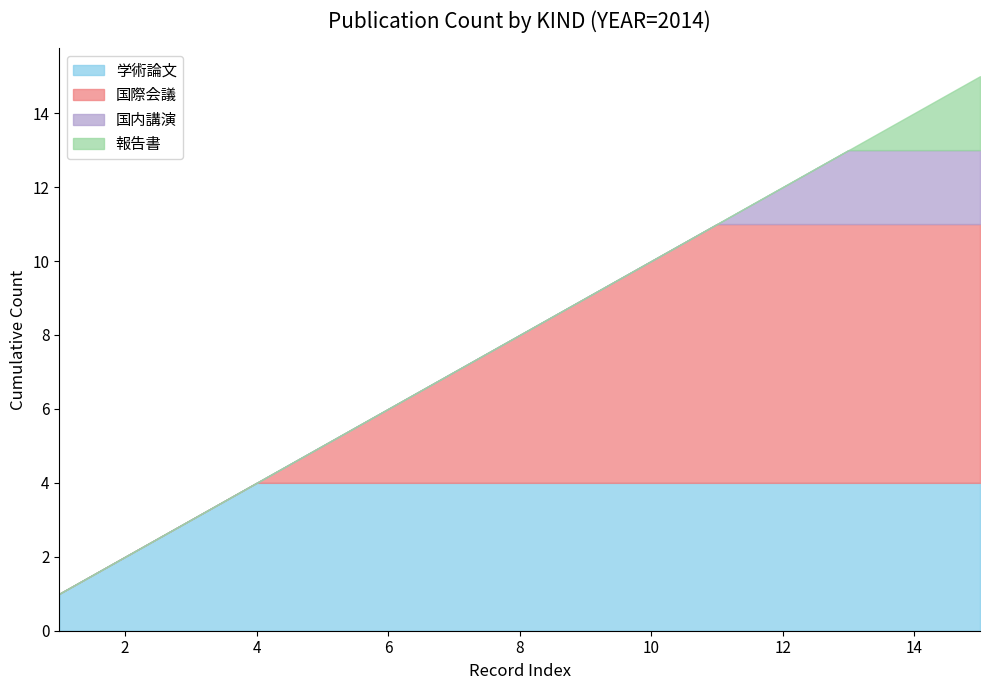

True or false: 国際会議 has more than 1 points higher than both neighbors.

False